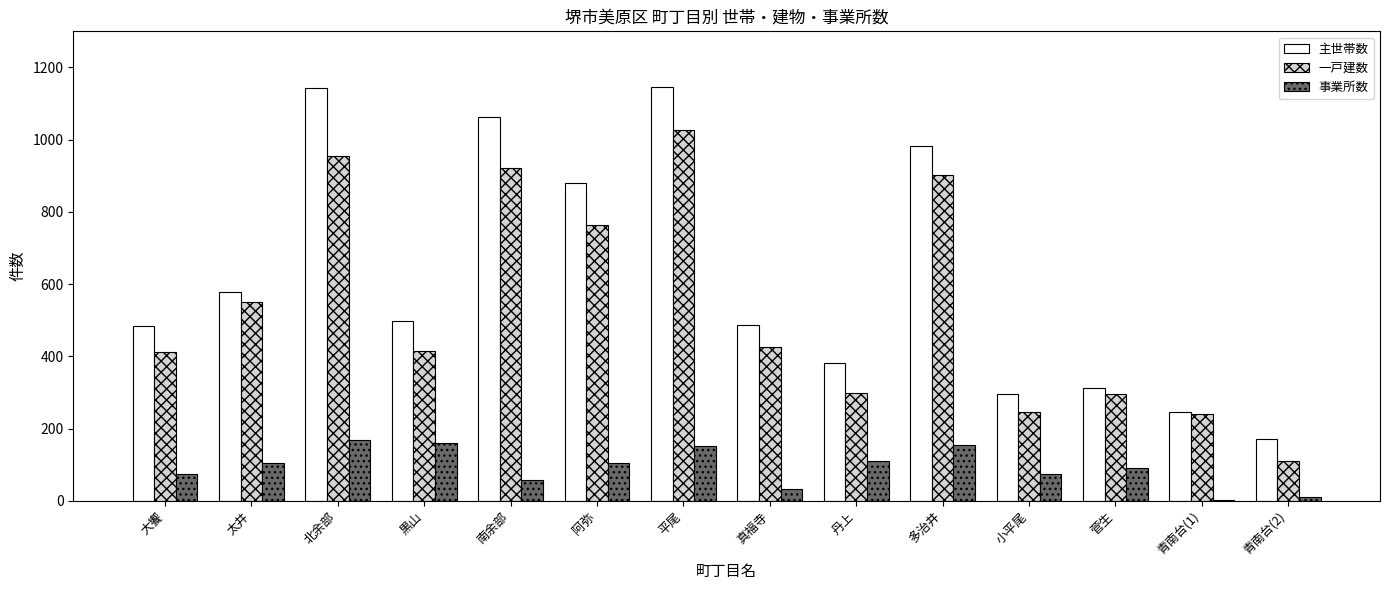

What is the greatest value displayed?

1145